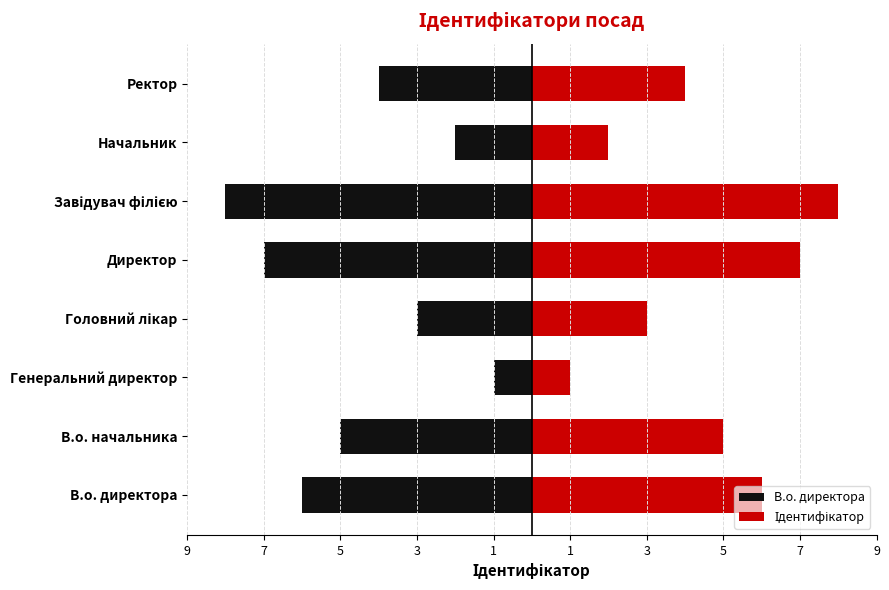

Reading left to right, transcribe all the data shown in this chart.

В.о. директора: -6	-5	-1	-3	-7	-8	-2	-4
Ідентифікатор: 6	5	1	3	7	8	2	4